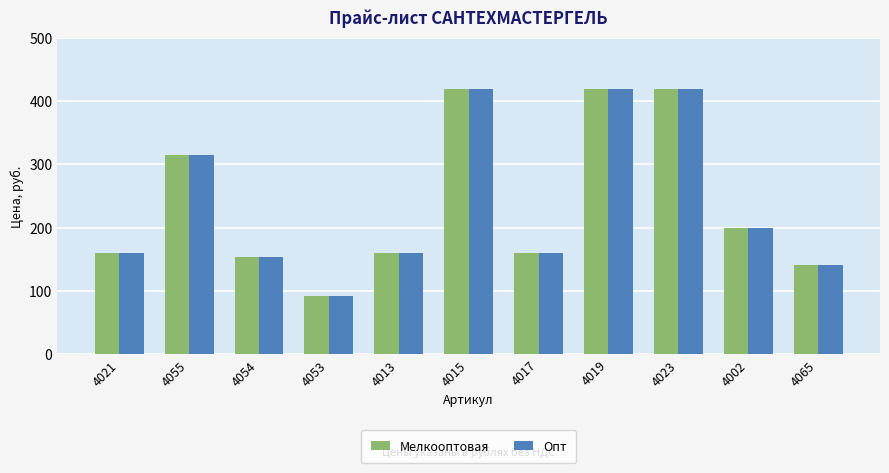

True or false: Опт has a value of 141.2 at 4065.

True